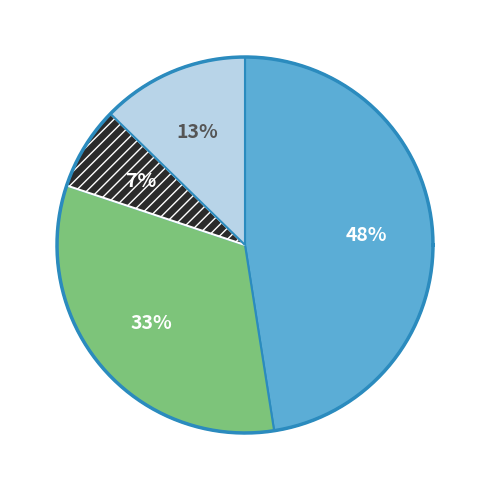

Which has a higher value, 其他工资福利支出 or 基本工资?

其他工资福利支出